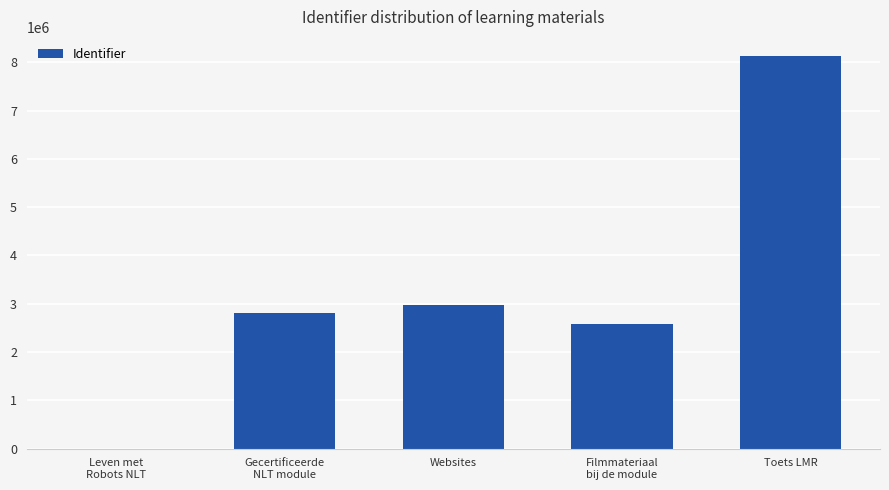

What is the sum of all values?

16498410